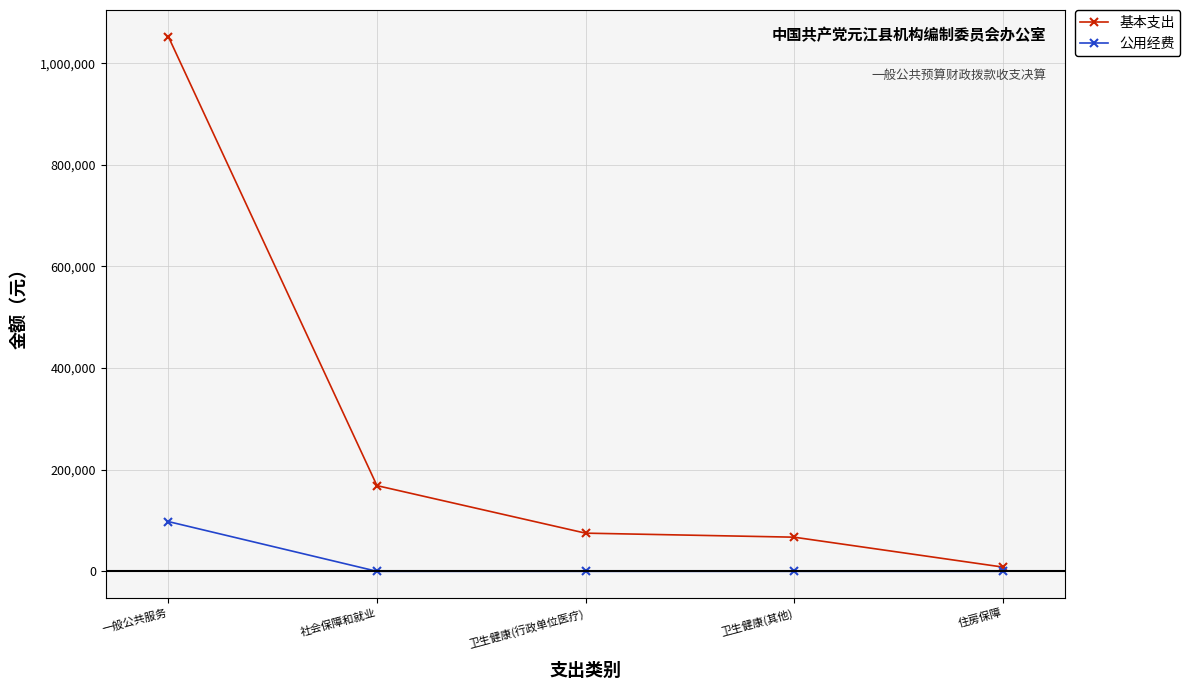

What is the maximum value for 基本支出?

1052251.4